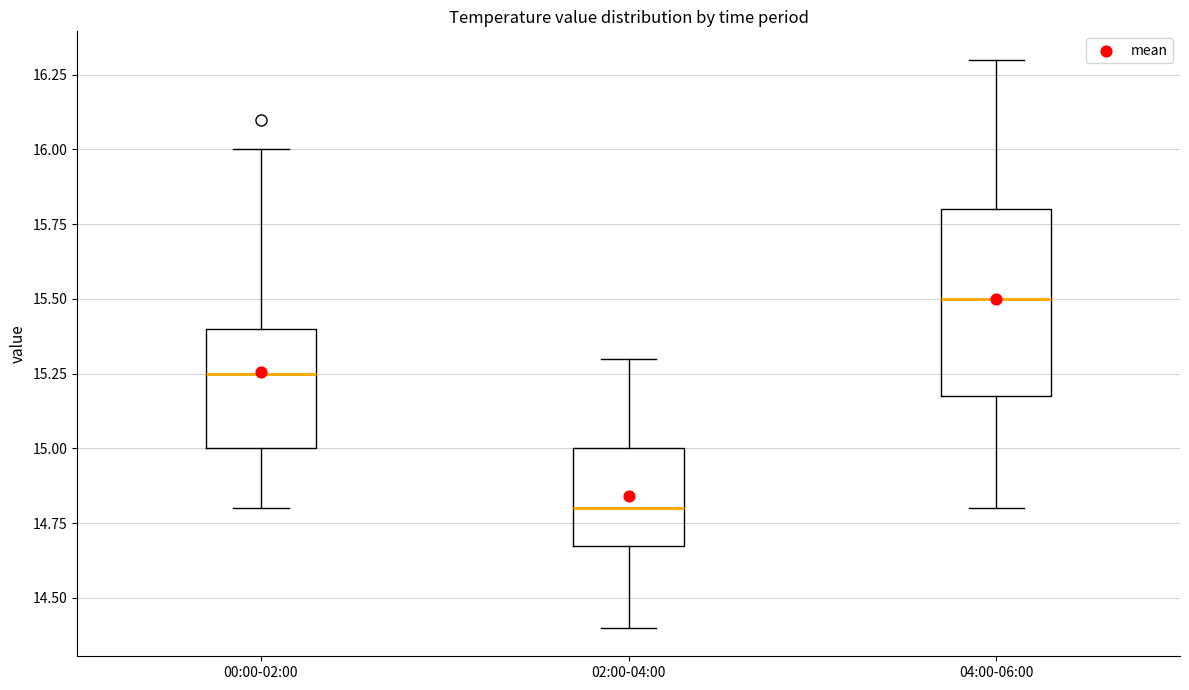

Reading left to right, transcribe this box plot: for each box, give where its median line is, the range the box spans, and where its two whiskers end, as read against the y-axis. The values are not printed on the chart, so give them approximately, as read against the axis.

00:00-02:00: median 15.25, box 15.00 to 15.40, whiskers 14.80 to 16.00
02:00-04:00: median 14.80, box 14.70 to 15.00, whiskers 14.40 to 15.30
04:00-06:00: median 15.50, box 15.20 to 15.80, whiskers 14.80 to 16.30